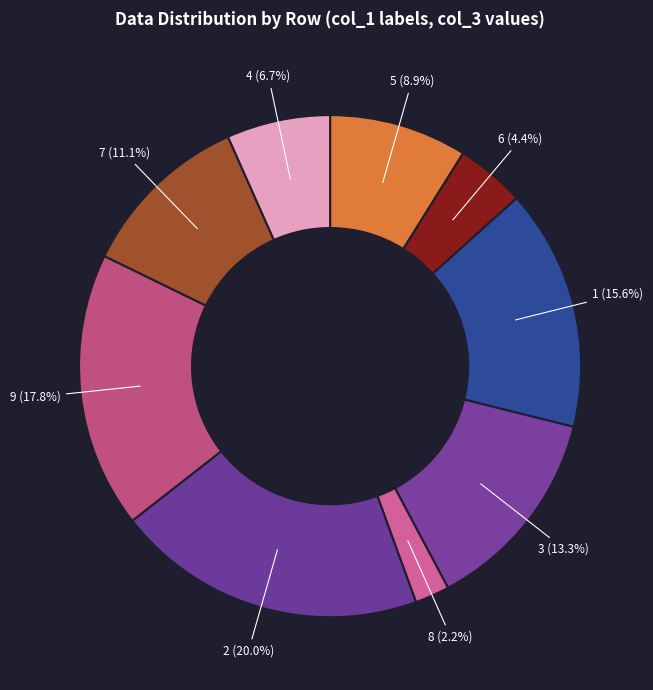

Is there a majority slice in this chart?

No